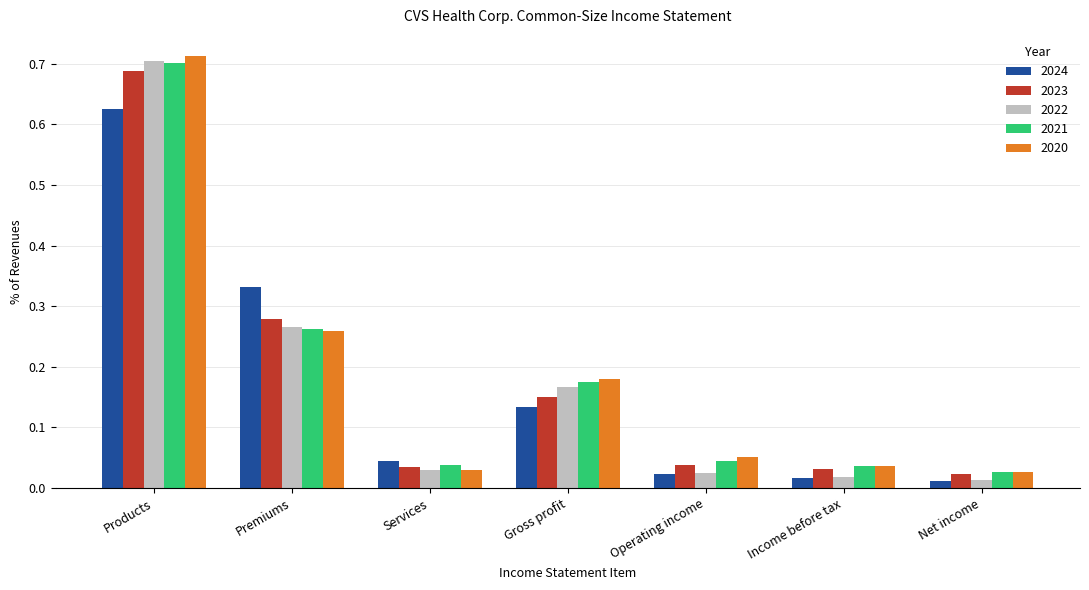

At which category is the sum across all series the highest?

Products